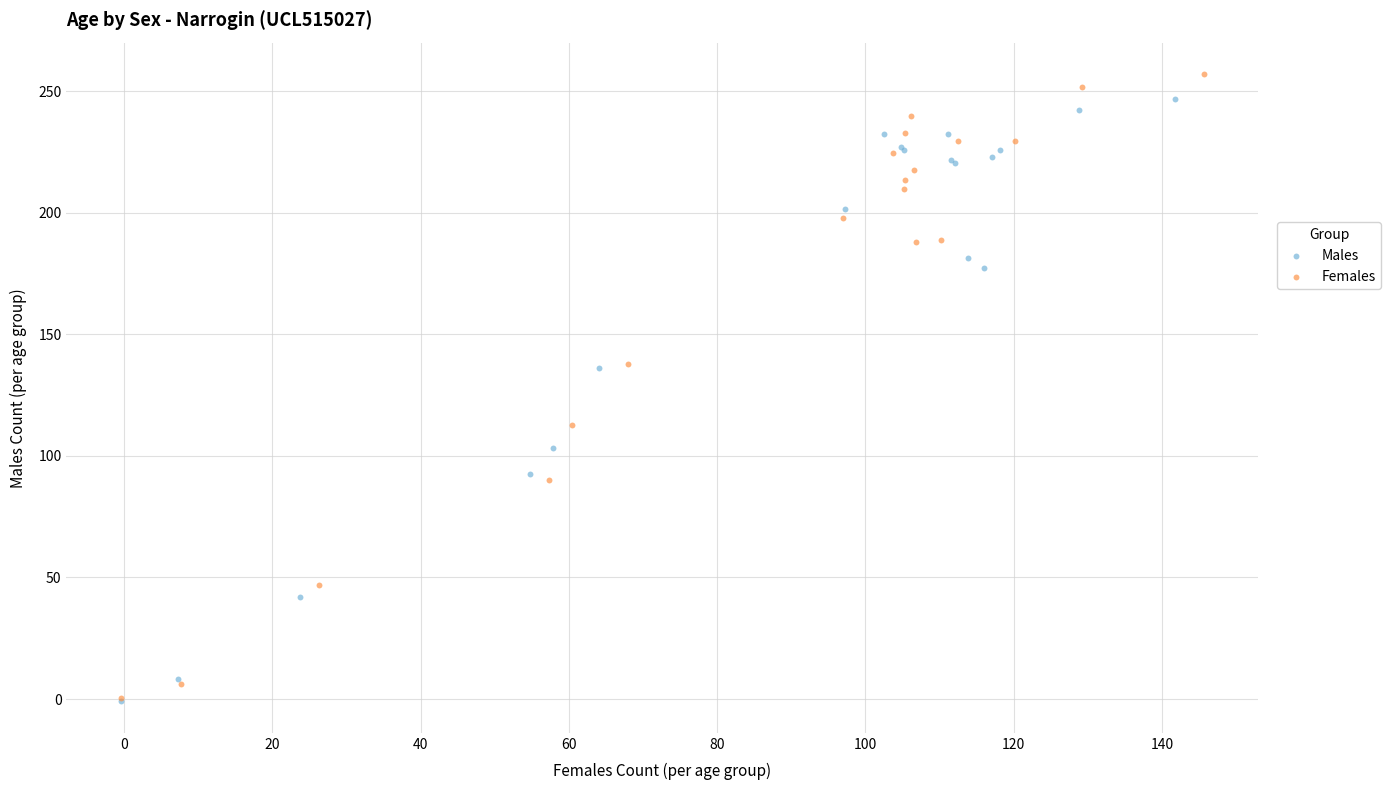

What are all the series names shown in the legend?

Males, Females